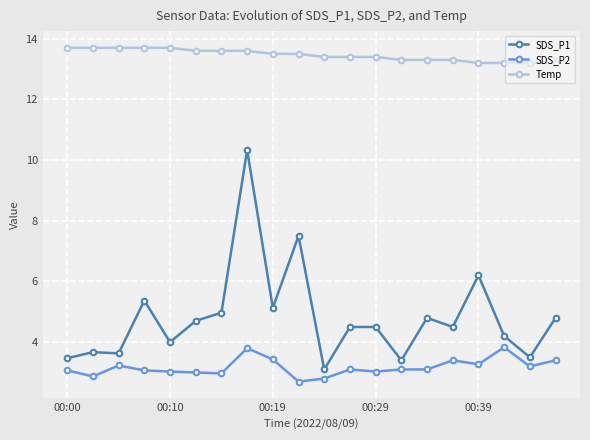

Rank the series by their average value, from lowest to highest.

SDS_P2, SDS_P1, Temp